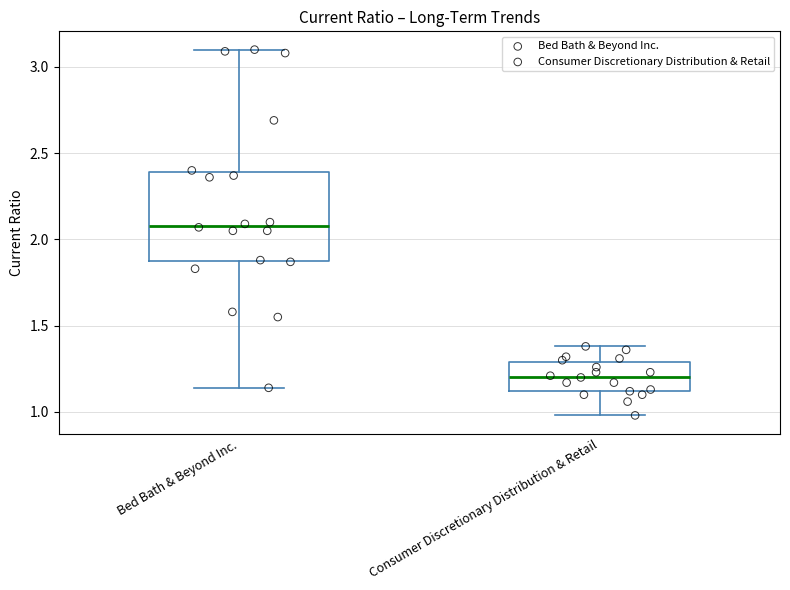

Reading left to right, transcribe this box plot: for each box, give where its median line is, the range the box spans, and where its two whiskers end, as read against the y-axis. The values are not printed on the chart, so give them approximately, as read against the axis.

Bed Bath & Beyond Inc.: median 2.10, box 1.85 to 2.40, whiskers 1.15 to 3.10
Consumer Discretionary Distribution & Retail: median 1.20, box 1.10 to 1.30, whiskers 1.00 to 1.40